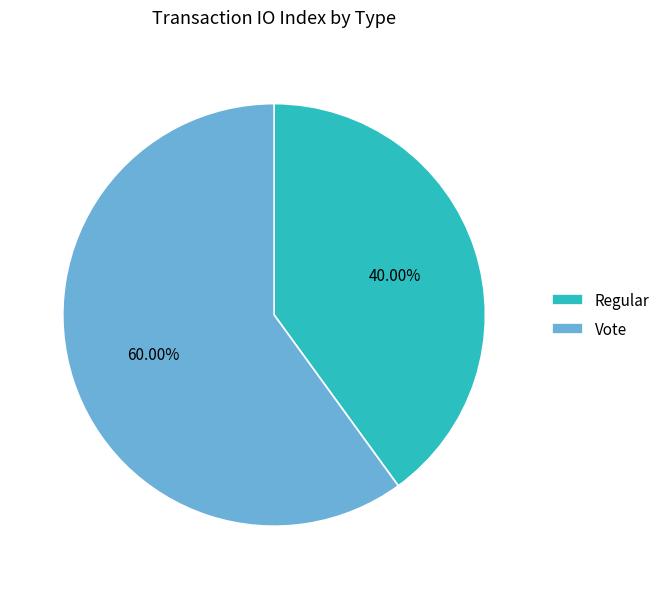

To the nearest percent, what percentage of the pie is Regular?

40%